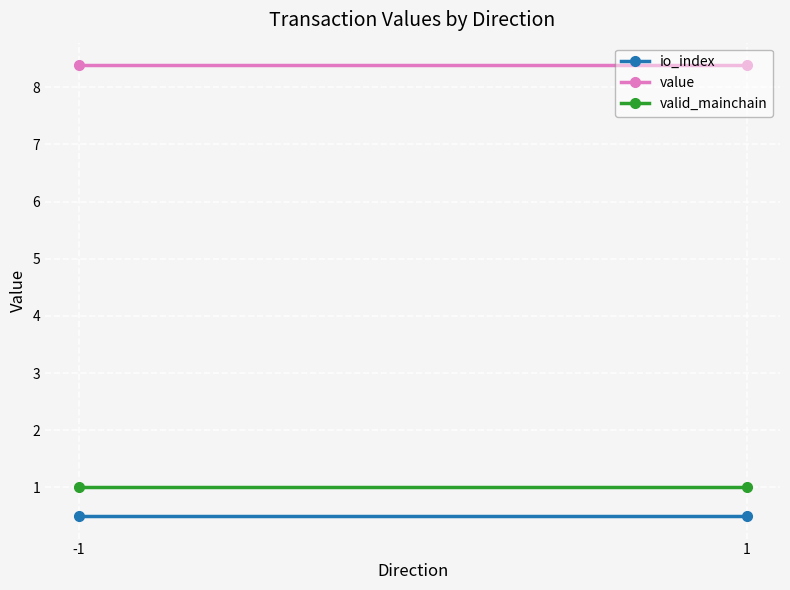

What are all the series names shown in the legend?

io_index, value, valid_mainchain